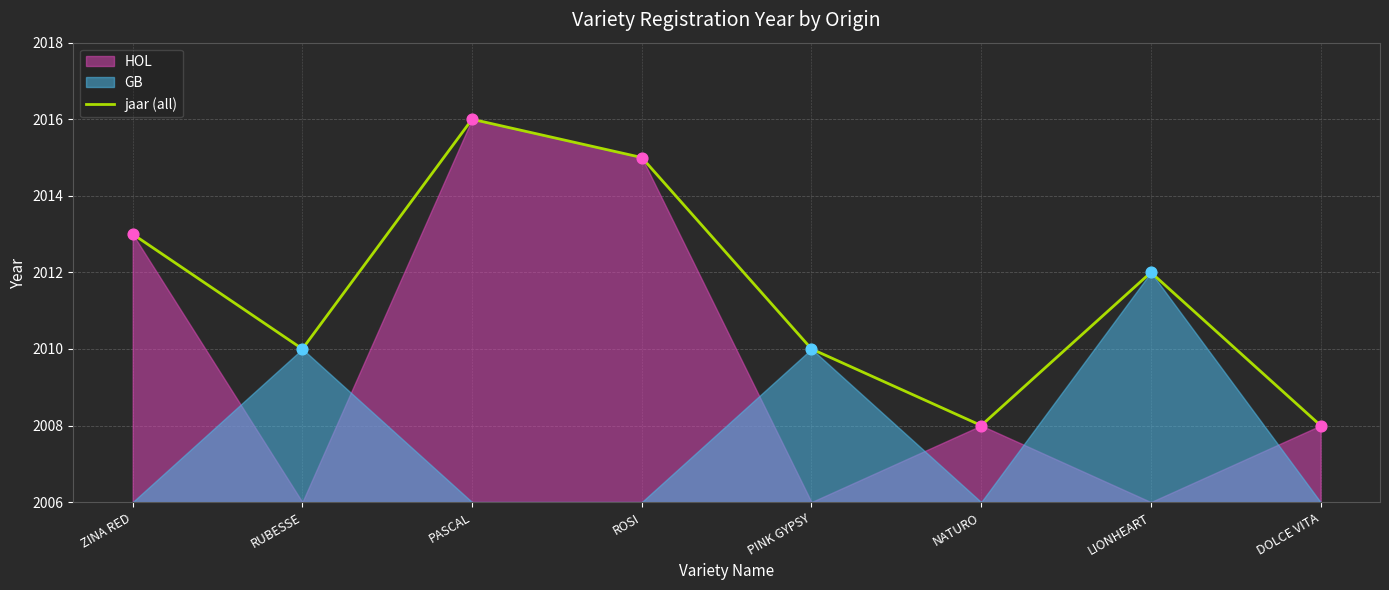

Which has a higher value, LIONHEART or NATURO?

LIONHEART